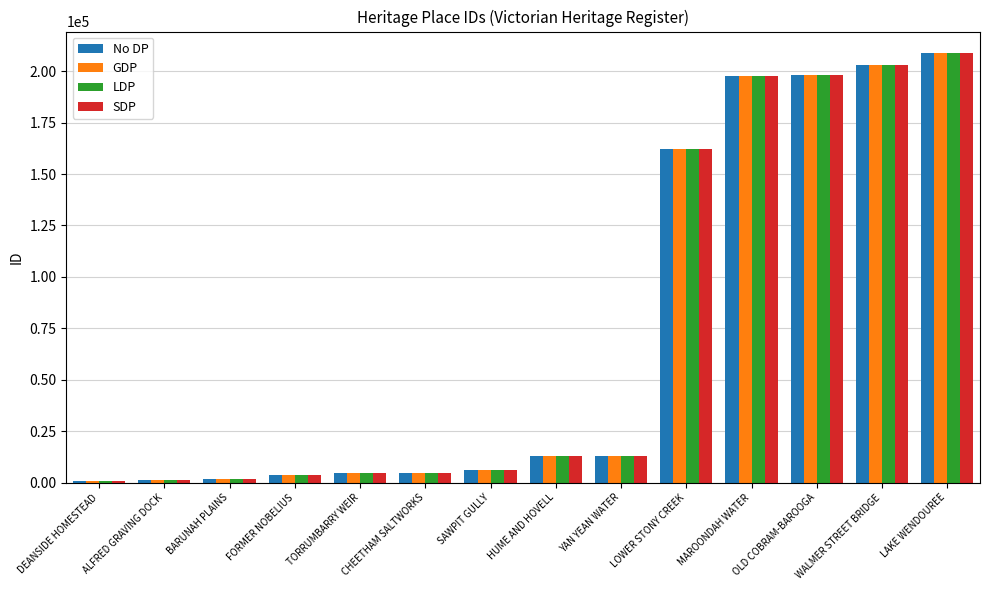

At which category is the sum across all series the highest?

LAKE WENDOUREE